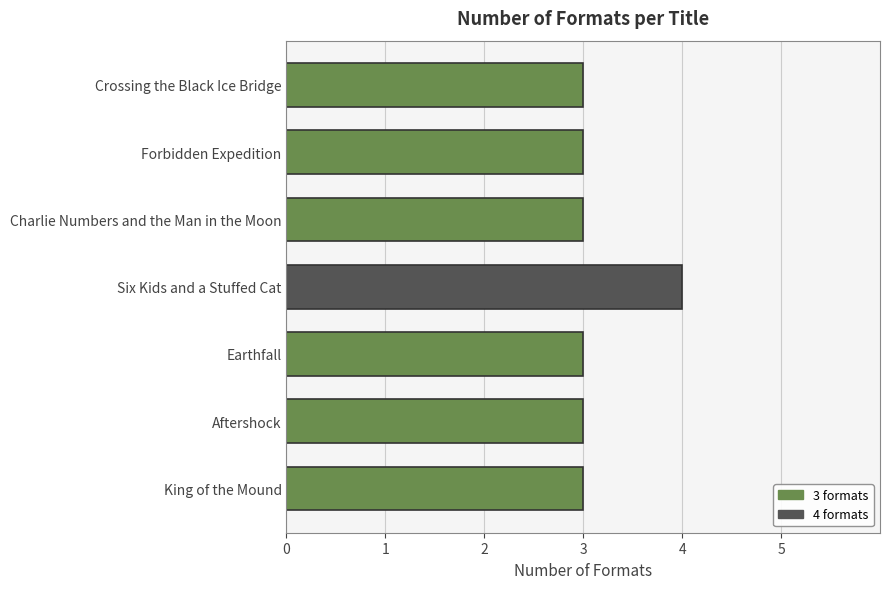

What is the label of the 6th bar from the top?

Aftershock